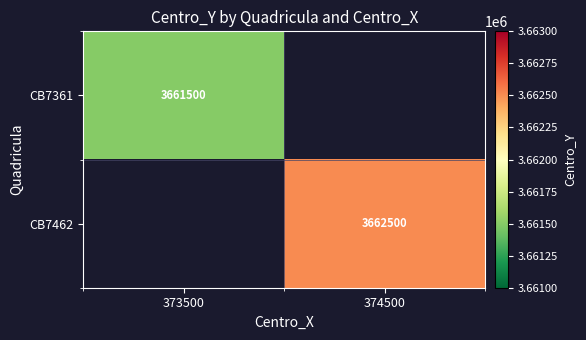

The CB7361 series shows 1540056 at 373500. True or false?

False